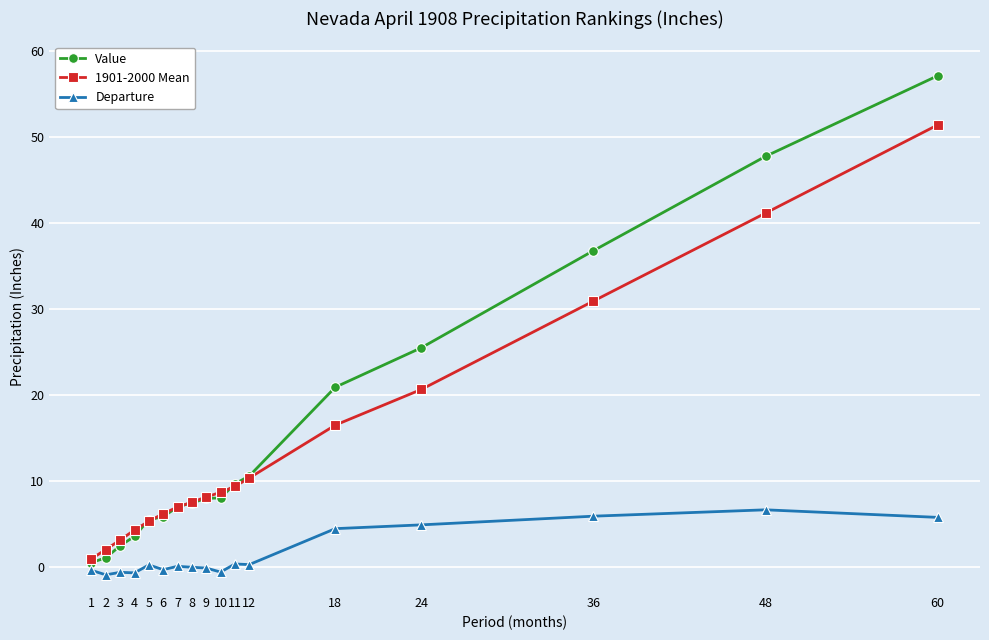

Which series has the largest range (max minus min)?

Value